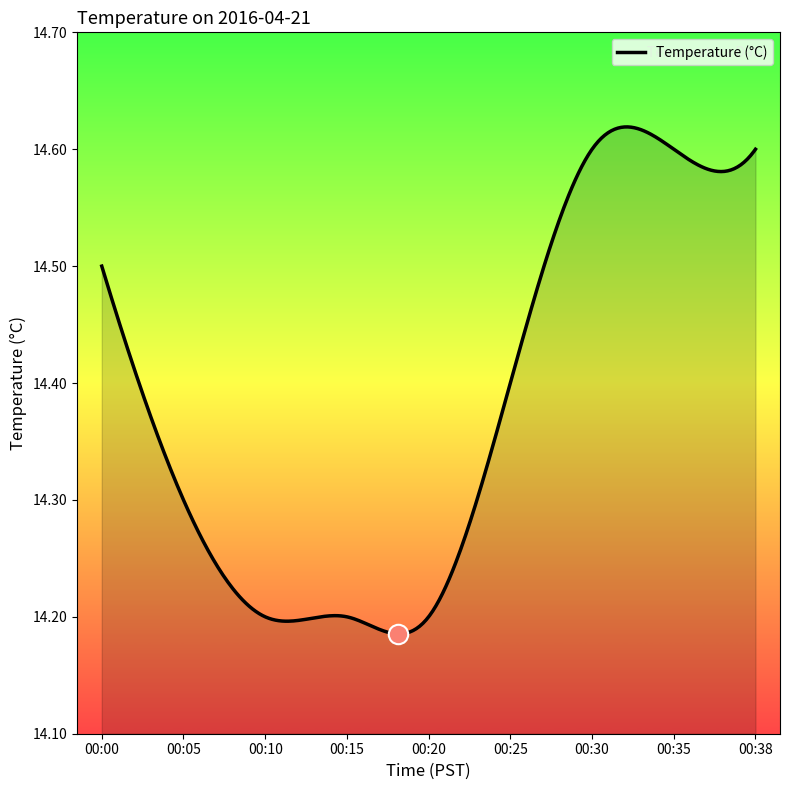

What is the difference between the maximum and minimum values?

0.4